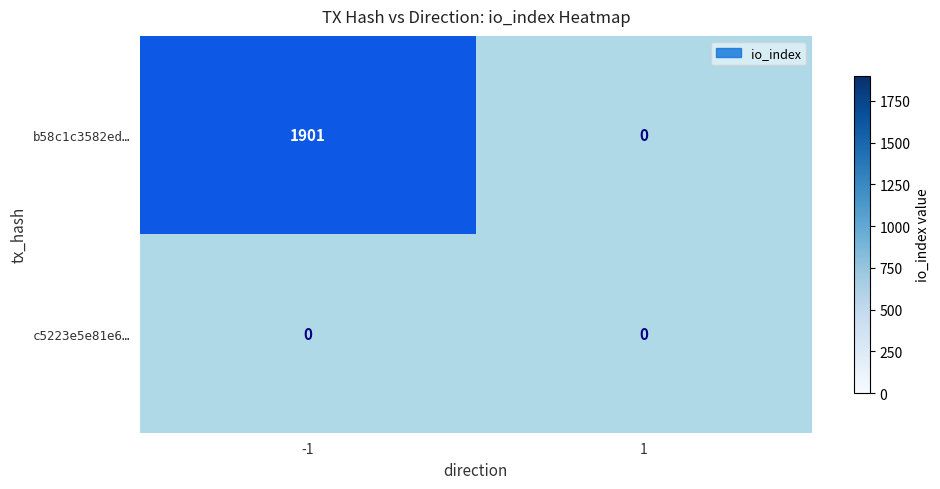

Between -1 and 1, which series saw the biggest shift?

row_0